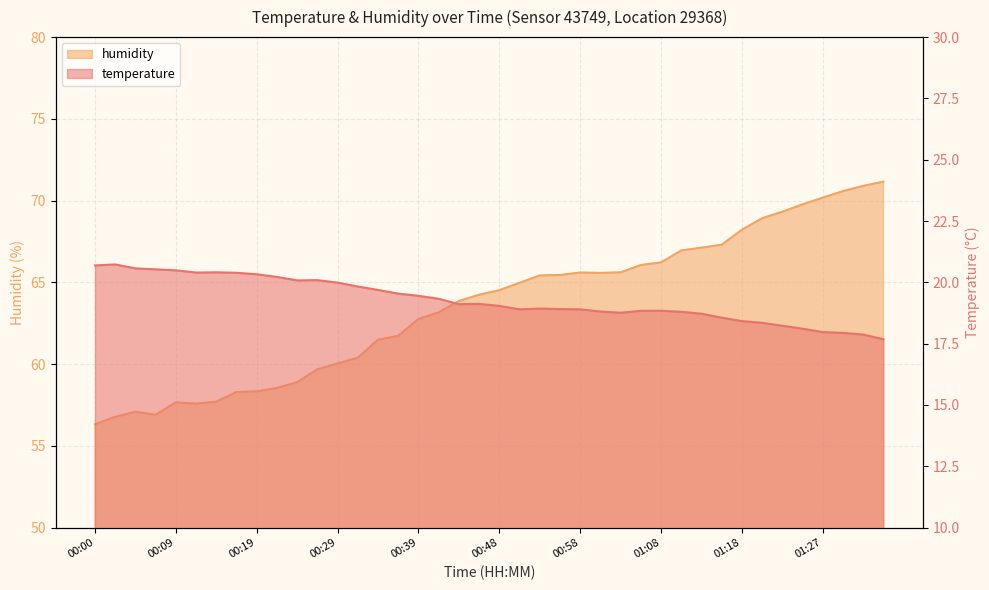

What are all the series names shown in the legend?

temperature, humidity